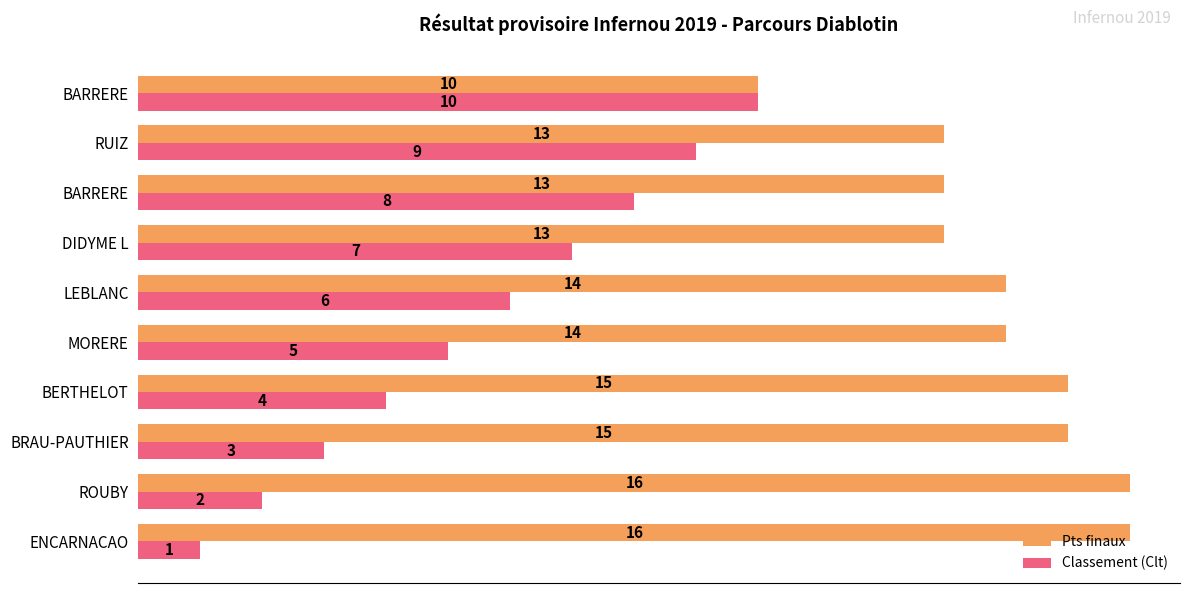

What is the value of the Pts finaux bar at the 6th from the left?

14